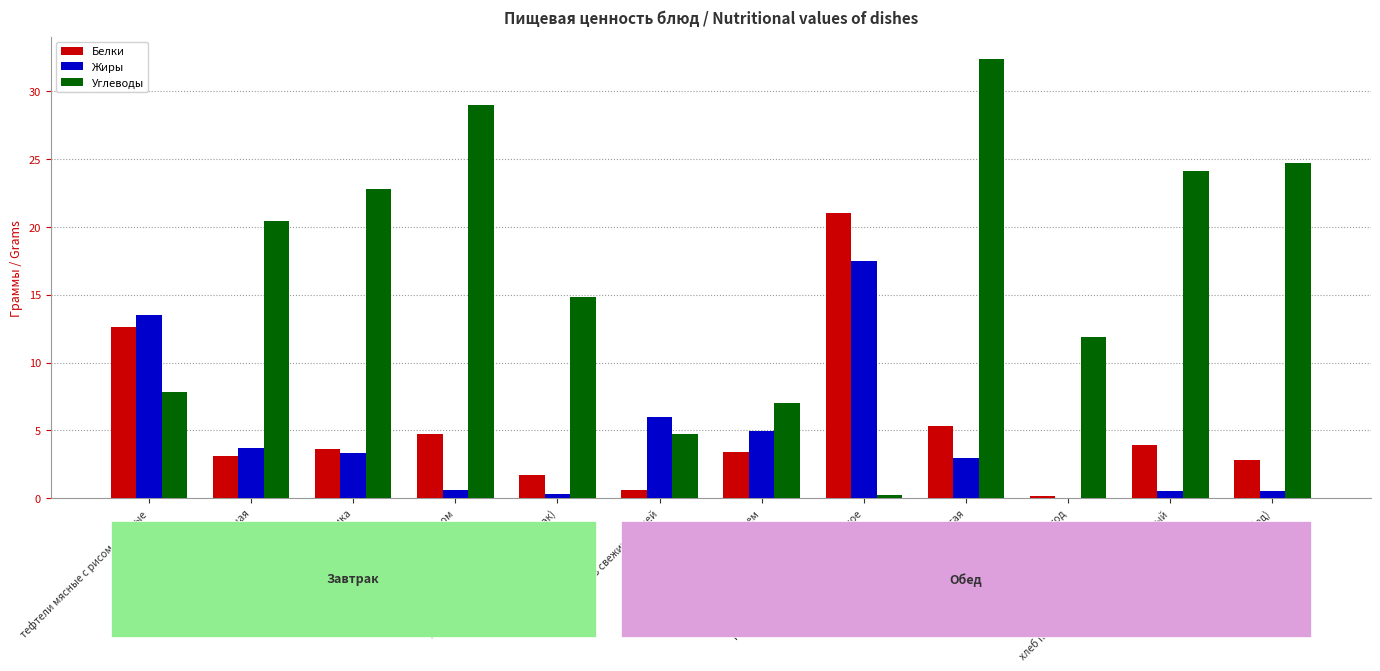

Which category has the highest value across all series?

греча рассыпчатая